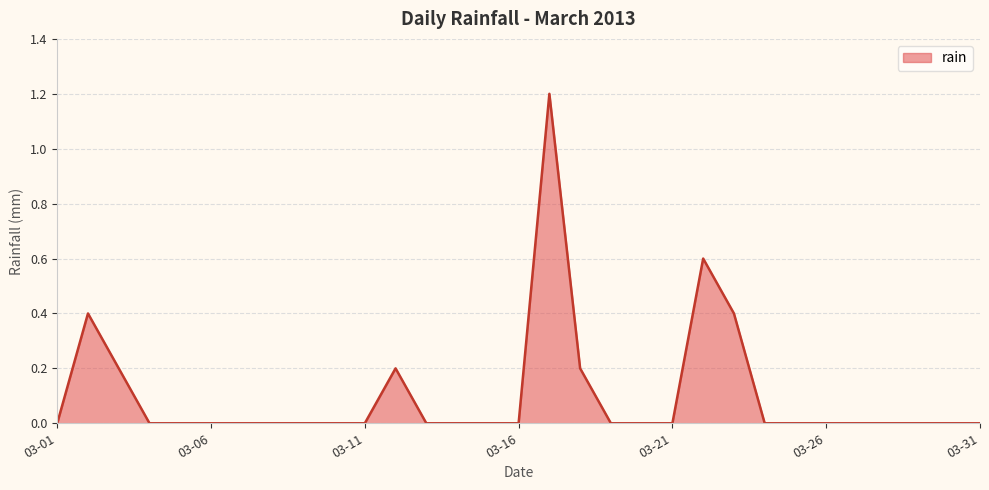

Reading left to right, what are all the values shown in this chart?

0.0	0.4	0.2	0.0	0.0	0.0	0.0	0.0	0.0	0.0	0.0	0.2	0.0	0.0	0.0	0.0	1.2	0.2	0.0	0.0	0.0	0.6	0.4	0.0	0.0	0.0	0.0	0.0	0.0	0.0	0.0